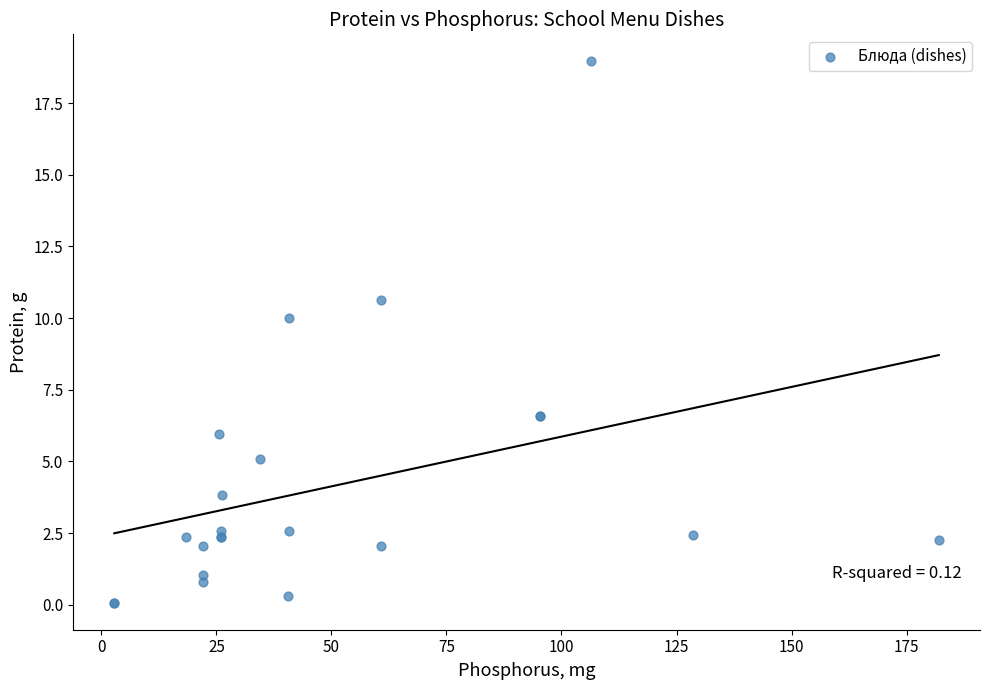

What Y value in the scatter plot is closest to 9?

10.0